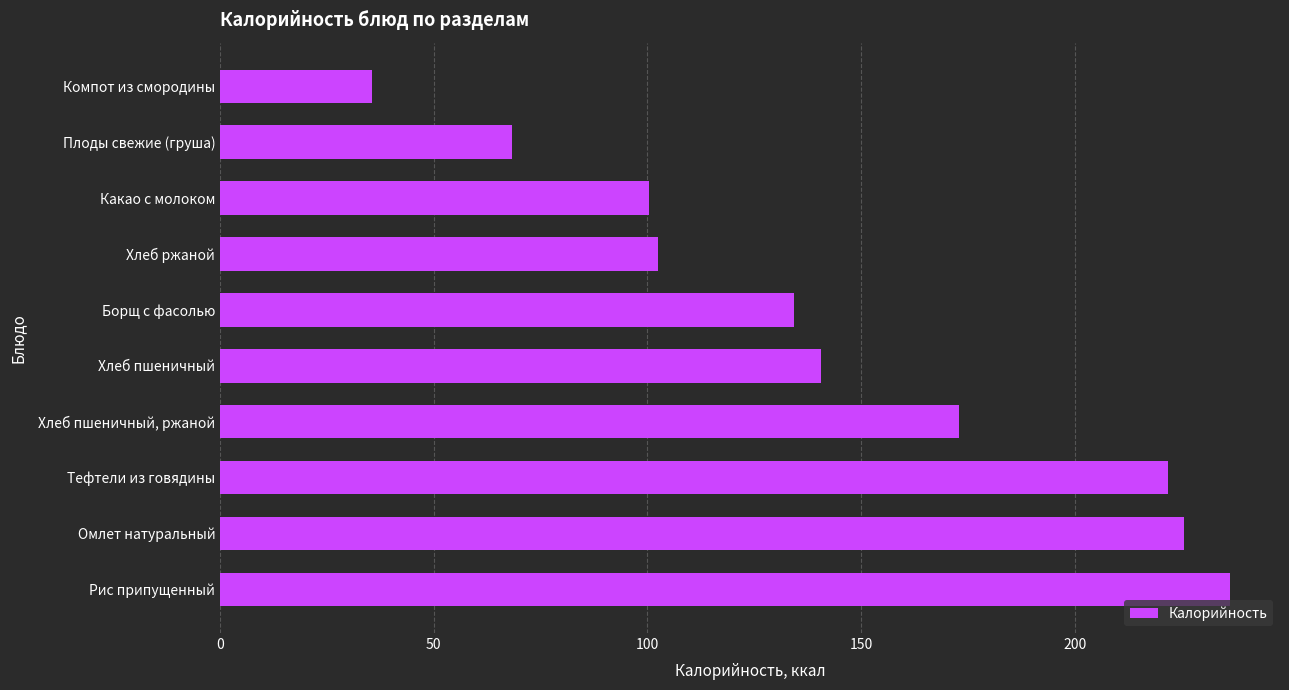

How many bars are there in total?

10